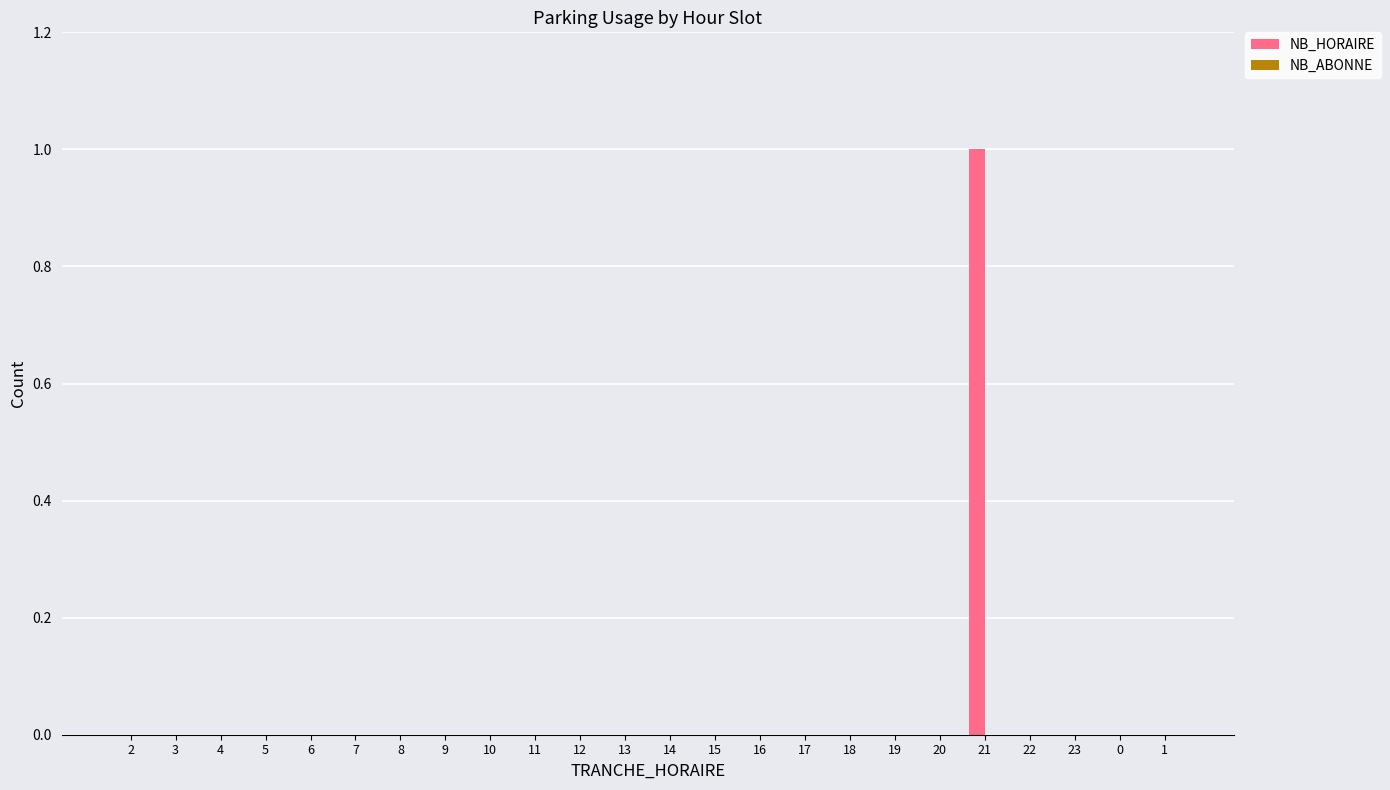

Are the bars grouped side by side (vs. stacked)?

No